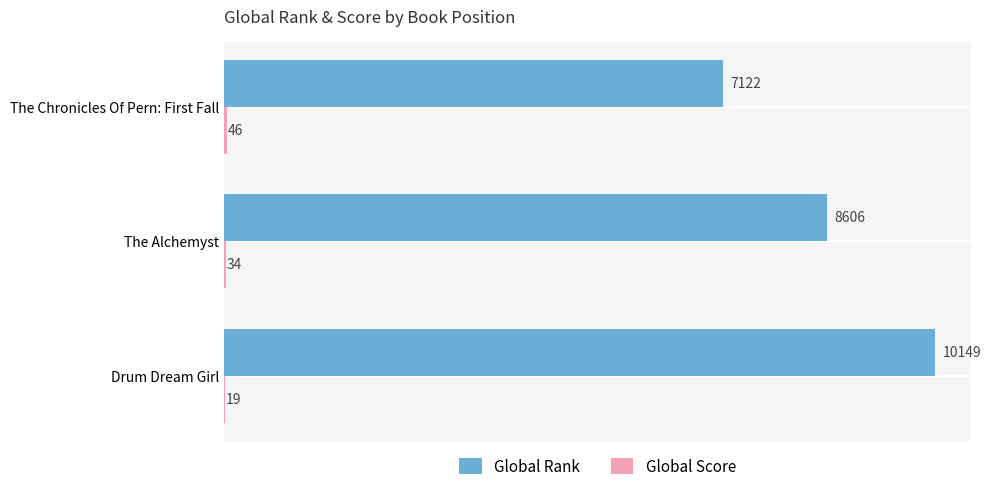

What is the approximate value of Global Rank at The Alchemyst, to the nearest 50?

8600